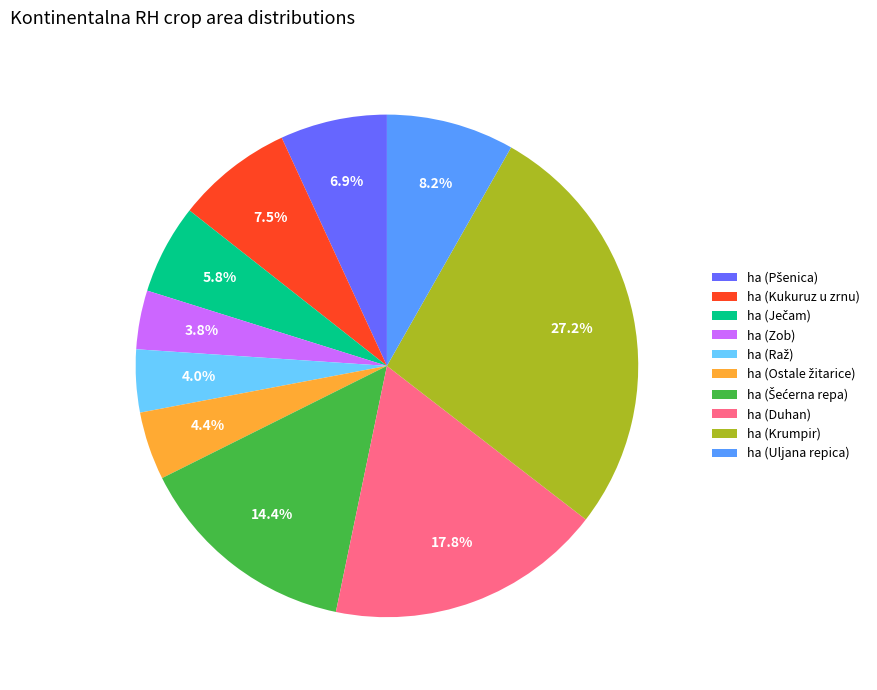

To the nearest percent, what is the average slice percentage?

10%